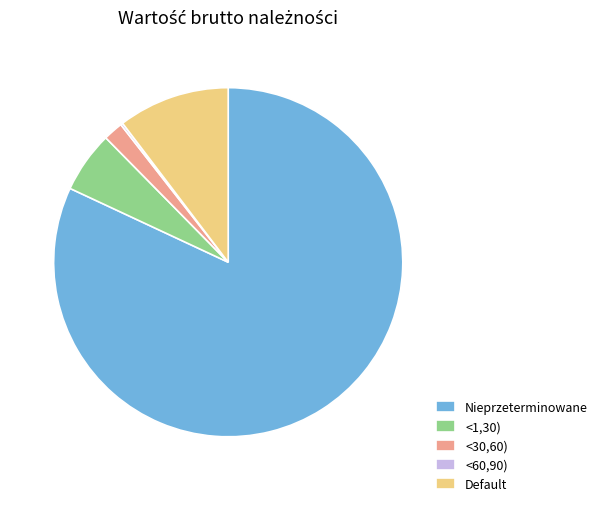

What is the largest slice in the pie chart?

Nieprzeterminowane